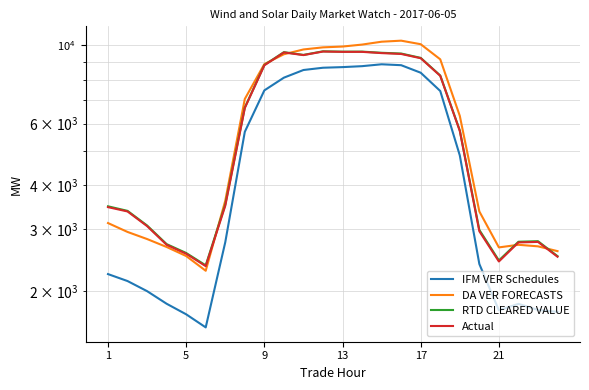

True or false: RTD CLEARED VALUE has more than 0 points higher than both neighbors.

True